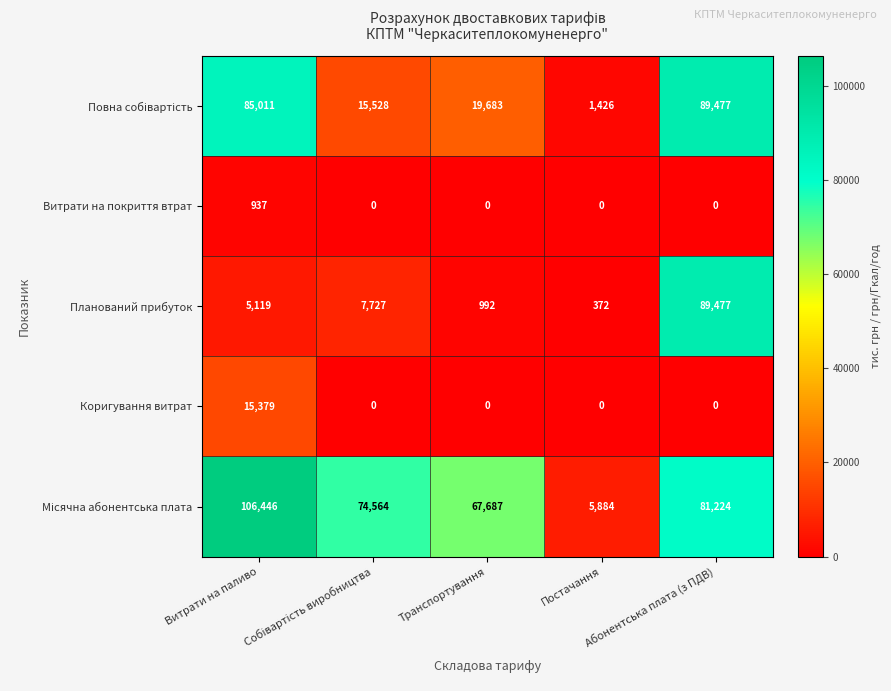

What is the greatest value displayed?

106446